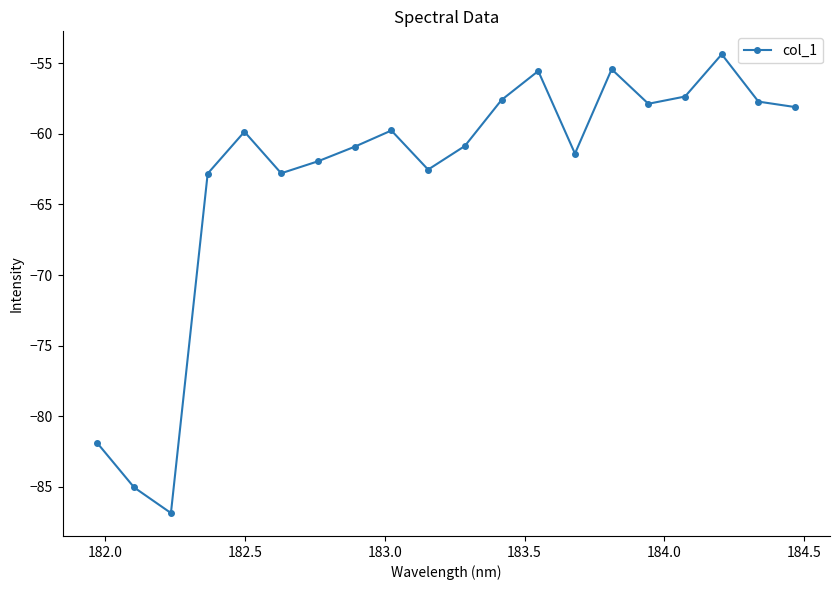

What is the value of the 4th point from the left?

-62.8